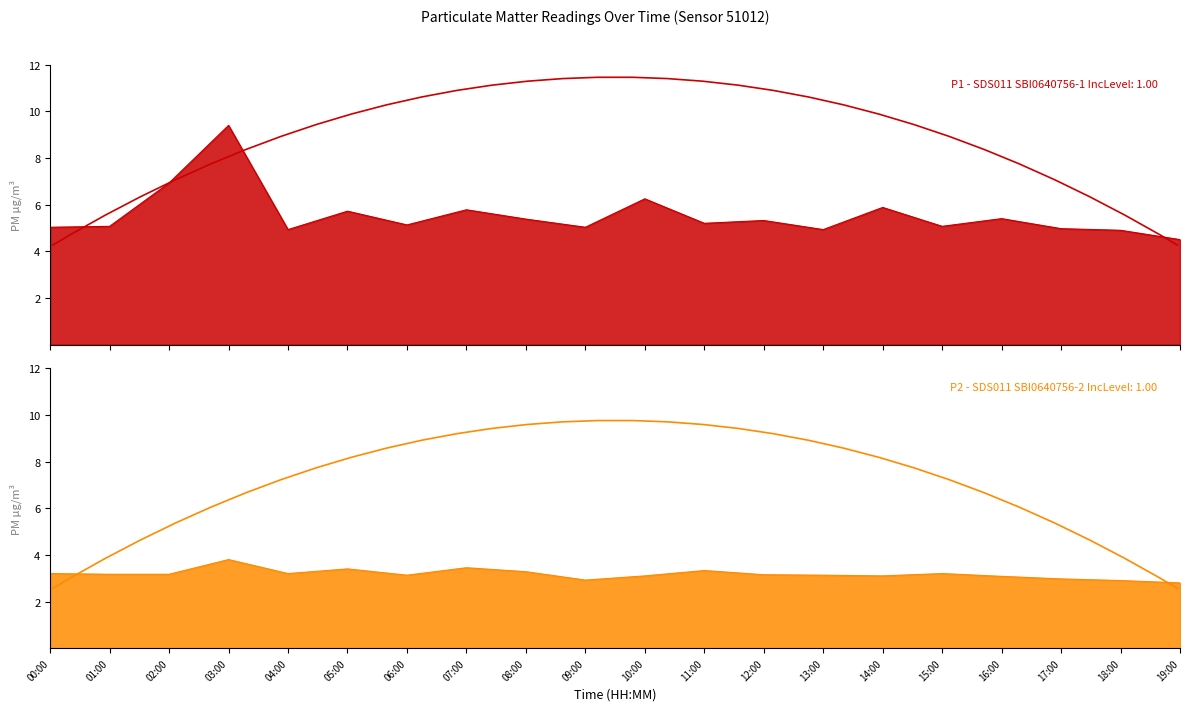

True or false: P2_line has more than 1 points higher than both neighbors.

True